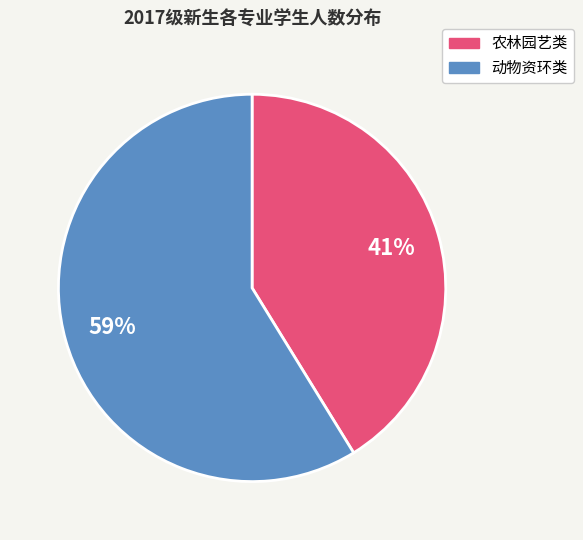

To the nearest percent, what is the difference between the largest and smallest slice percentages?

18%